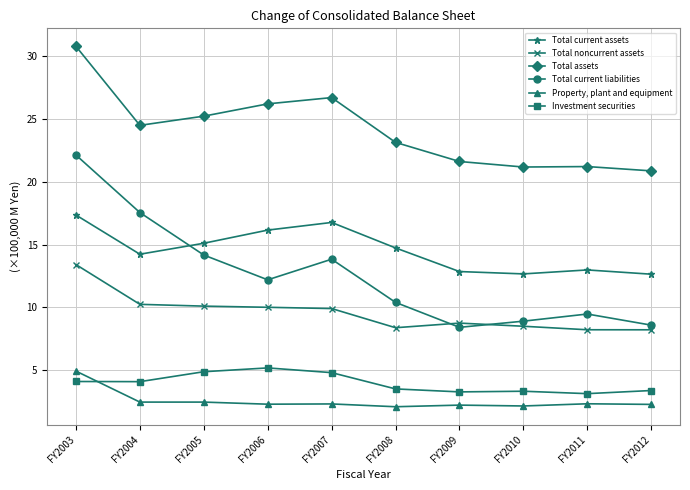

Rank the series by their maximum value, from highest to lowest.

Total assets, Total current liabilities, Total current assets, Total noncurrent assets, Investment securities, Property, plant and equipment